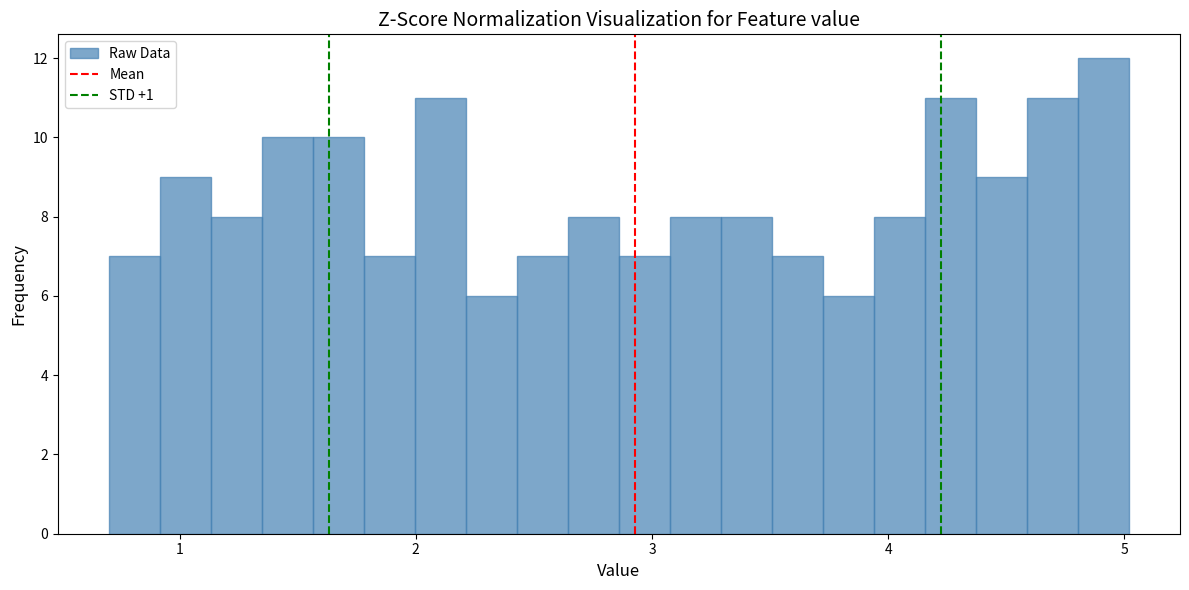

Read against the x-axis, roughly where is the centre of the tallest bar?

4.9